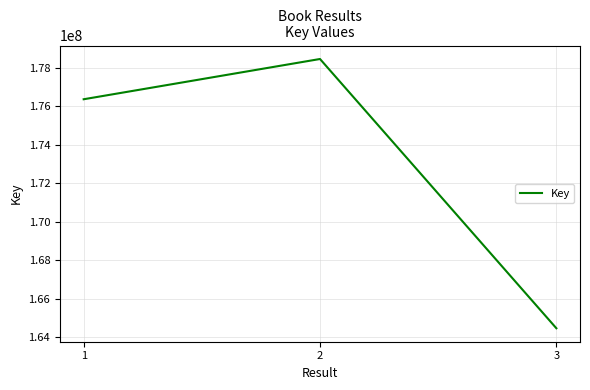

What is the change in value from 1 to 3?

-11905445